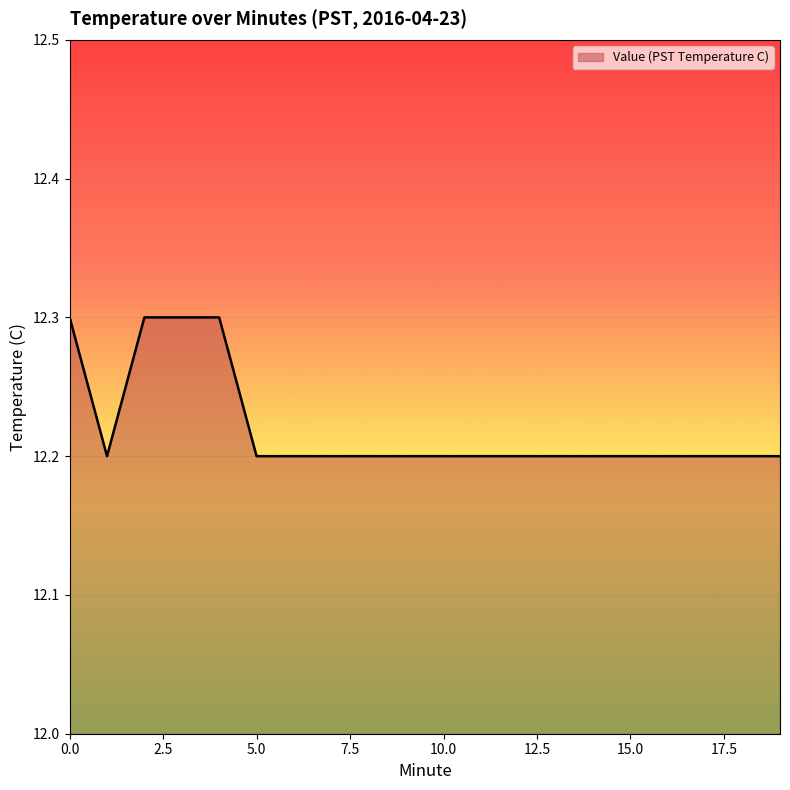

Reading left to right, extract all data points from this chart.

12.3	12.2	12.3	12.3	12.3	12.2	12.2	12.2	12.2	12.2	12.2	12.2	12.2	12.2	12.2	12.2	12.2	12.2	12.2	12.2